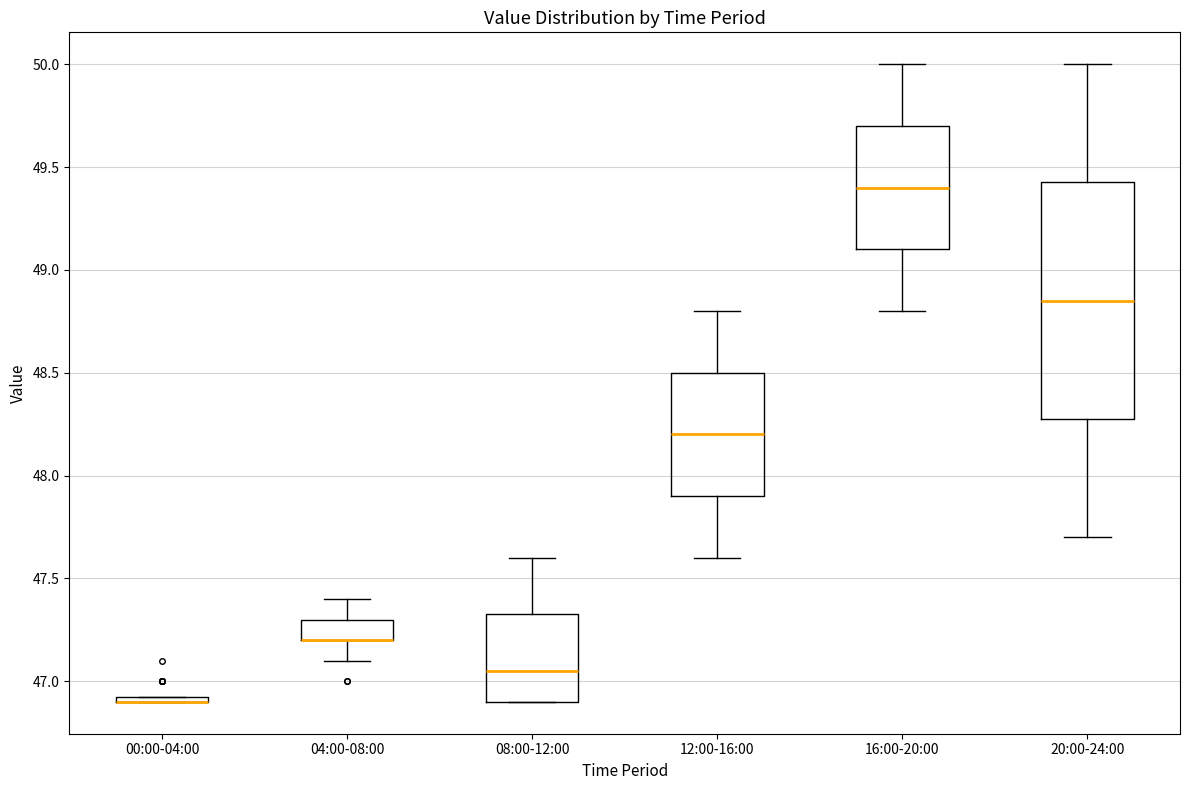

Where is the lower edge of the box for 16:00-20:00 on the y-axis? The values are not printed on the chart, so give them approximately, as read against the axis.

49.10